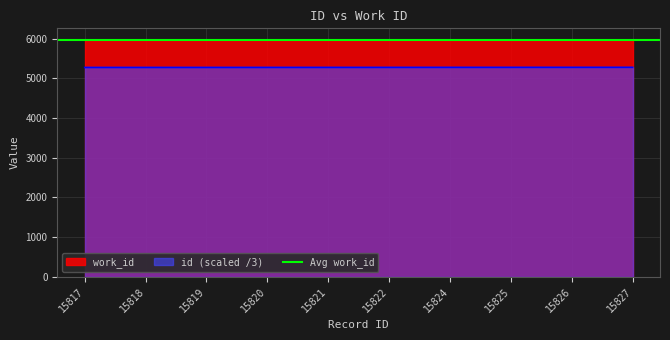

Read the value at 15821.

5273.7